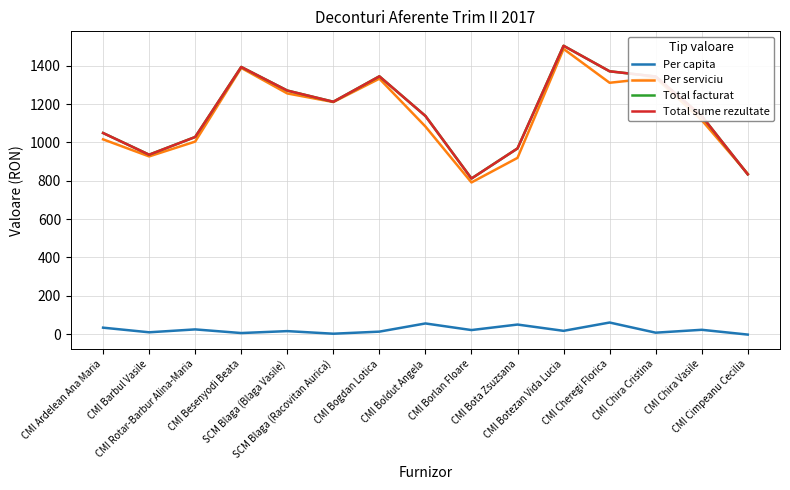

Which series has the widest spread of values?

Per serviciu